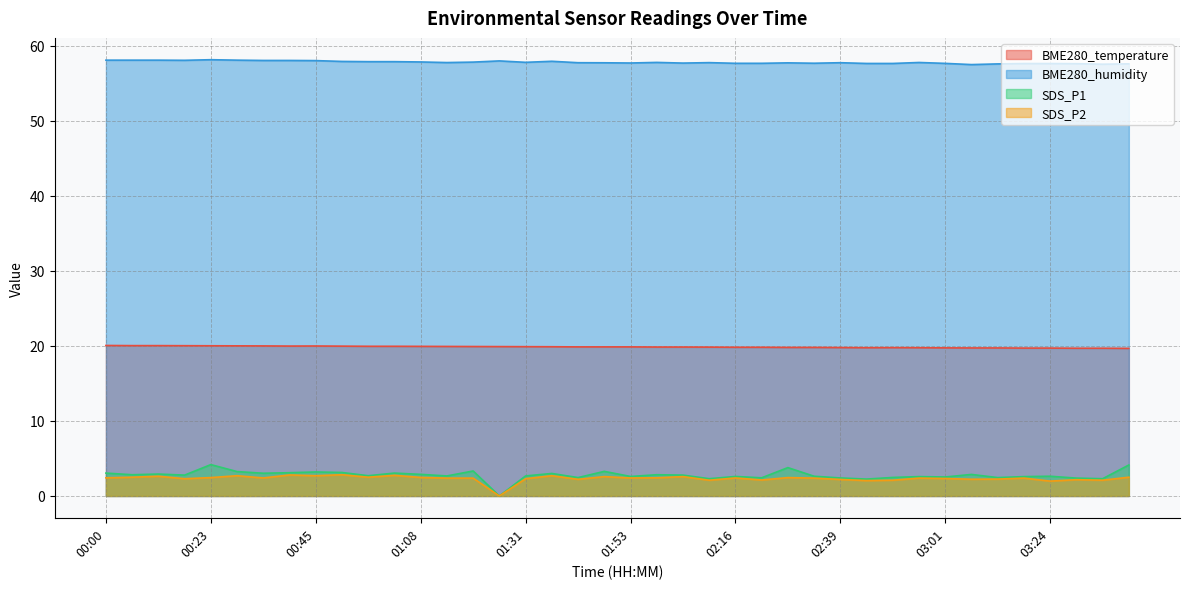

At 02:27, list the series in order from largest to smallest.

BME280_humidity, BME280_temperature, SDS_P1, SDS_P2